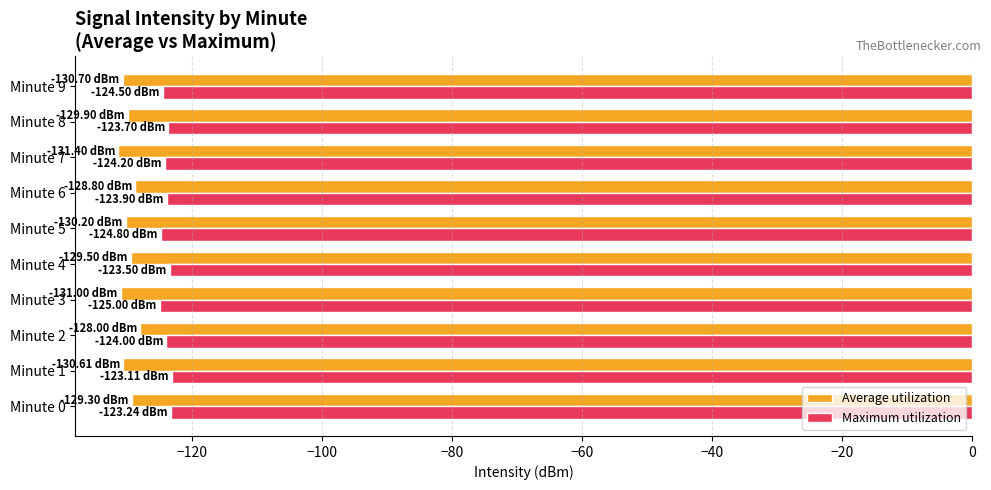

What is the average value of the Average utilization series?

-129.9